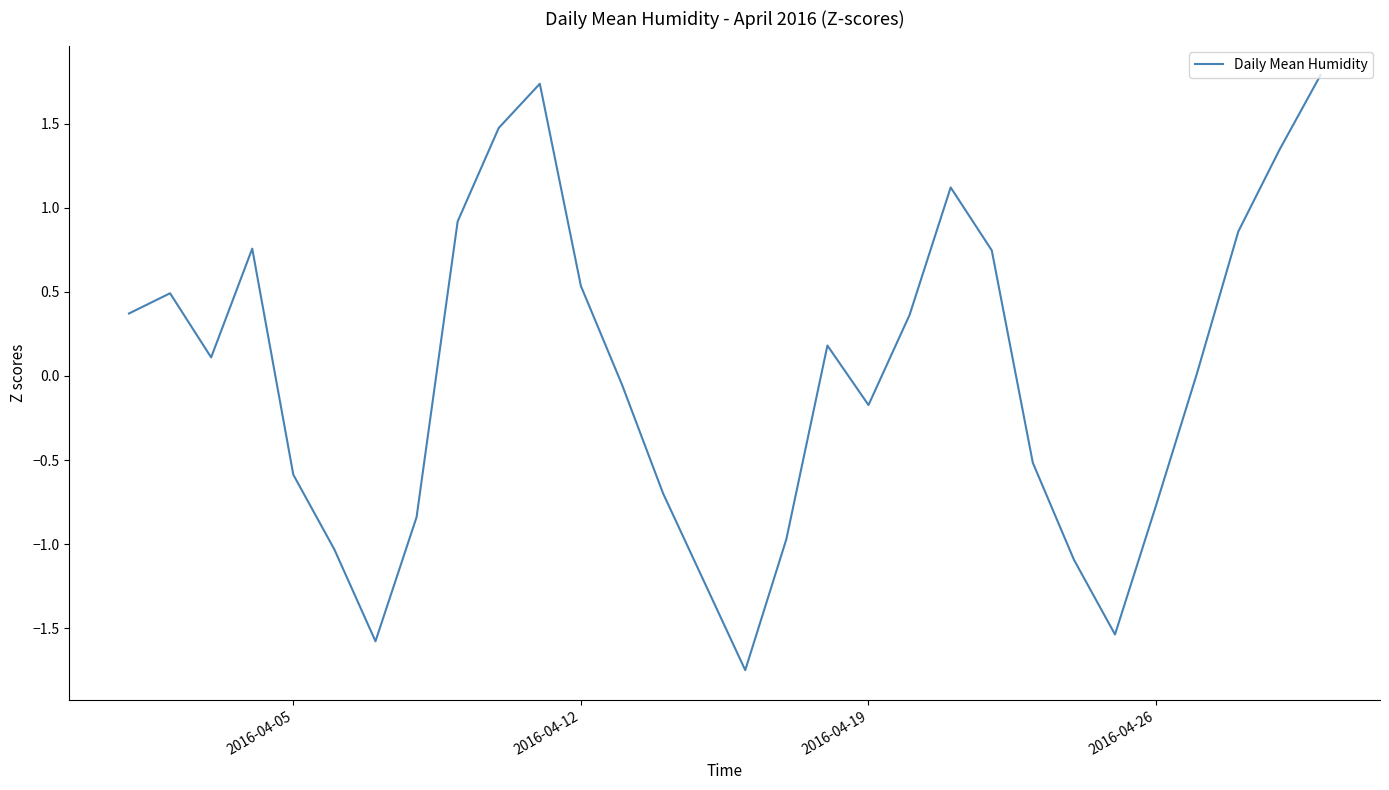

What is the greatest value displayed?

1.8